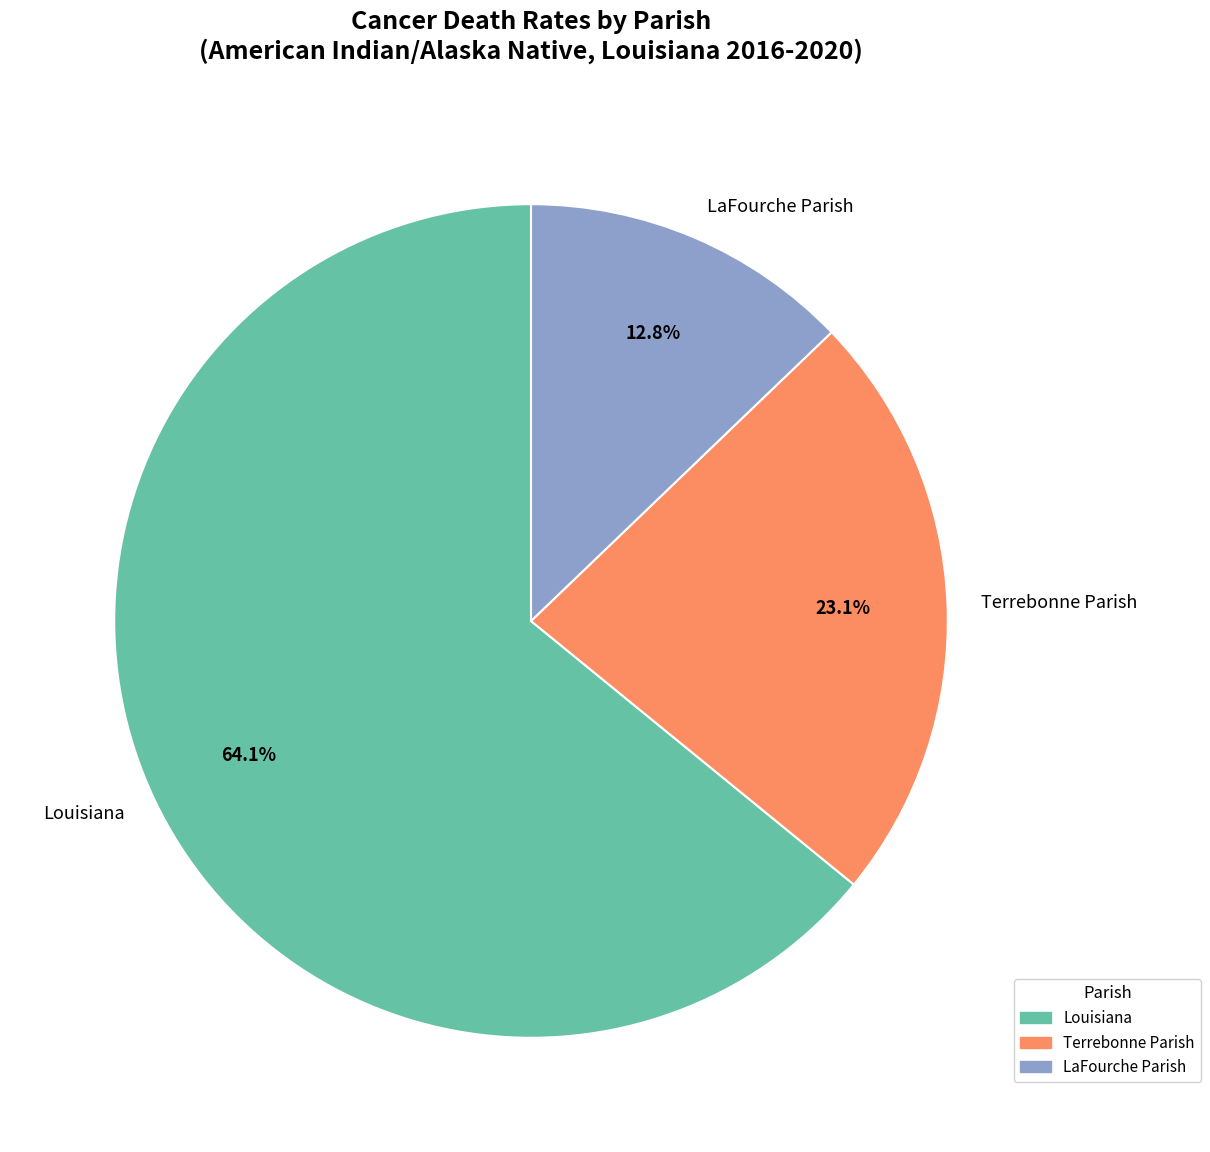

Combined, do Louisiana and LaFourche Parish account for over 50%?

Yes